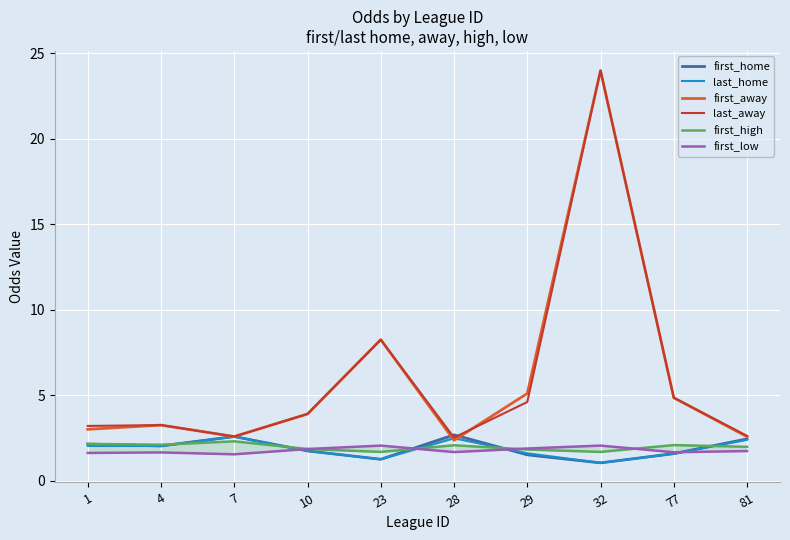

At which label is first_high closest to 1?

23